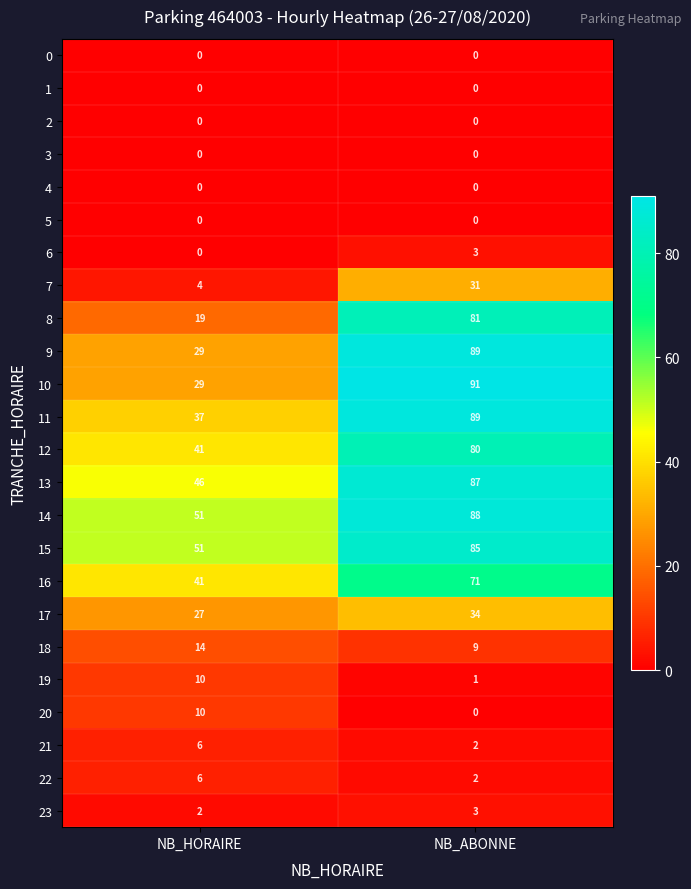

What is the spread (max minus min) of values at NB_HORAIRE?

51